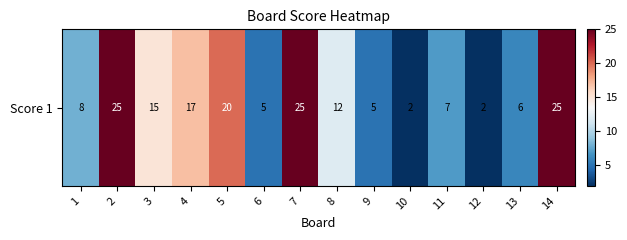

What is the difference between the maximum and minimum values?

23